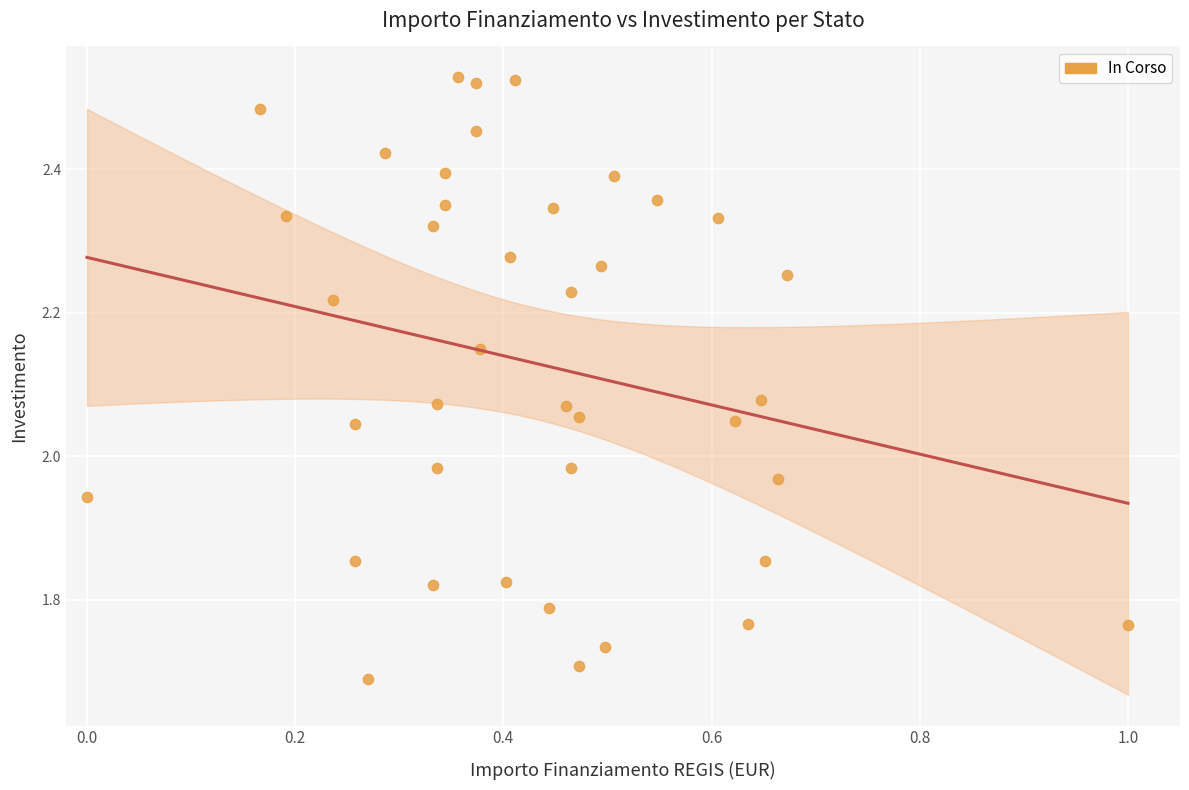

What is the range of Y values (max minus min)?

0.8